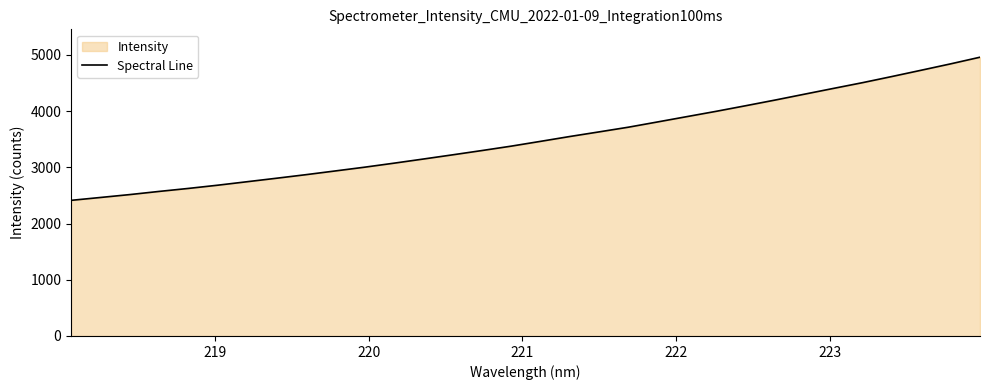

How many categories are shown in the chart?

32